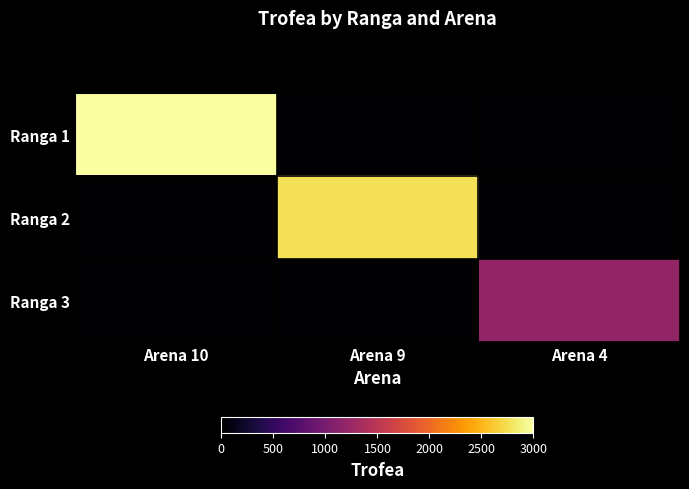

Which series changed the most between Arena 9 and Arena 4?

Ranga 2